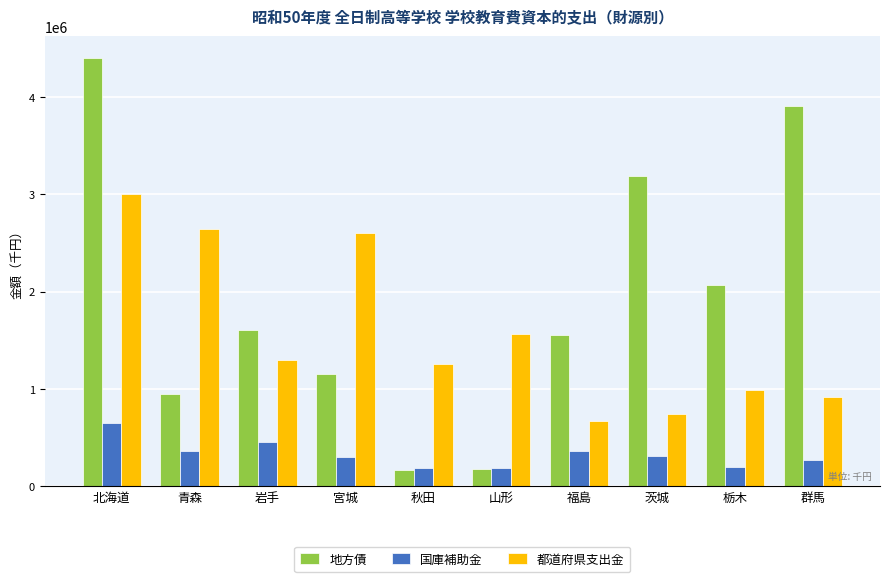

What is the total value across all series at 山形?

1930124